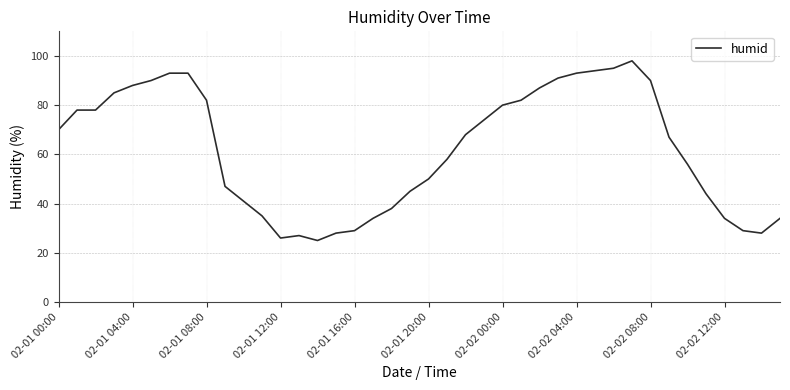

What is the greatest value displayed?

98